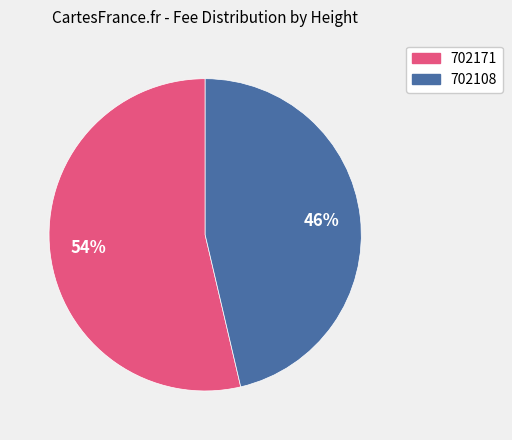

Is it true that 702171 is 54% of the pie?

True